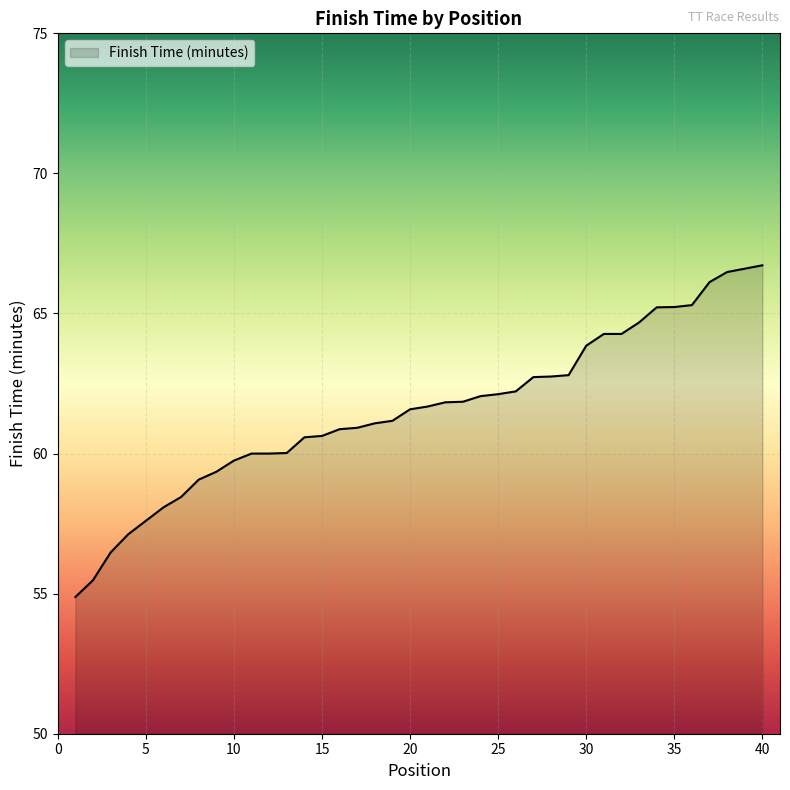

How many lines are shown in the chart?

1